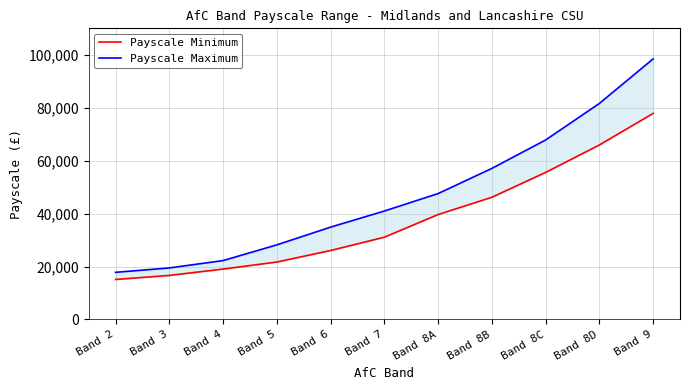

What is the lowest value of the Payscale Minimum series?

15100